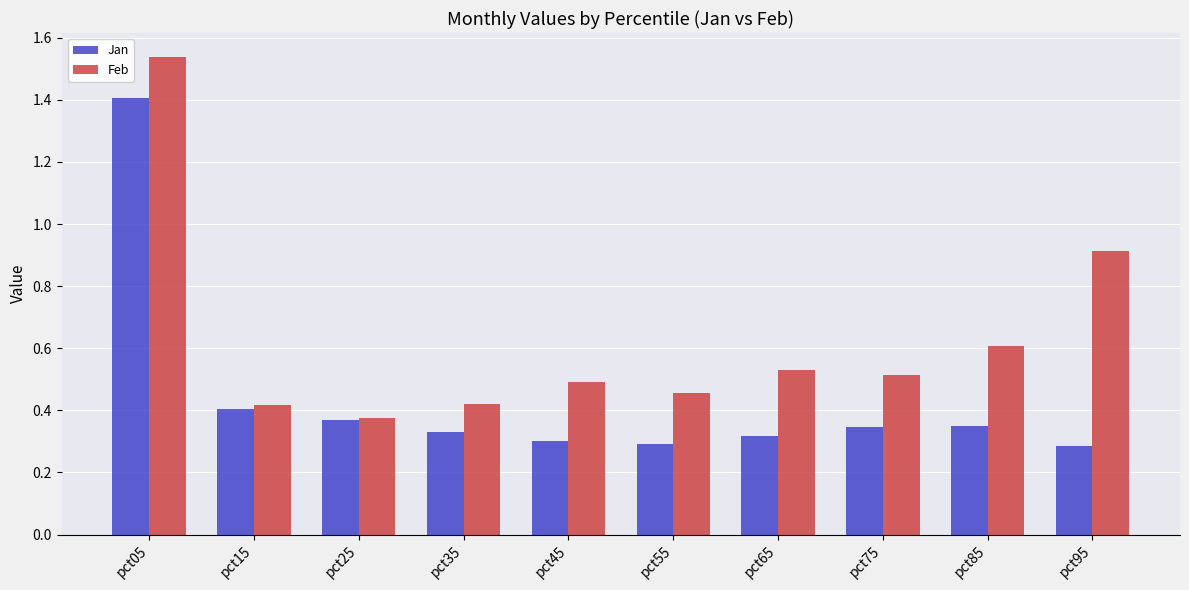

What is the difference between the maximum and minimum values in the Jan series?

1.1